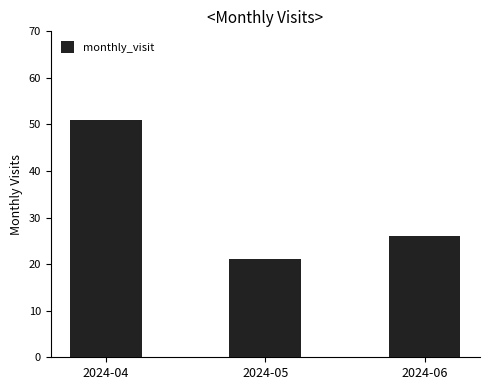

How many bars are there in total?

3